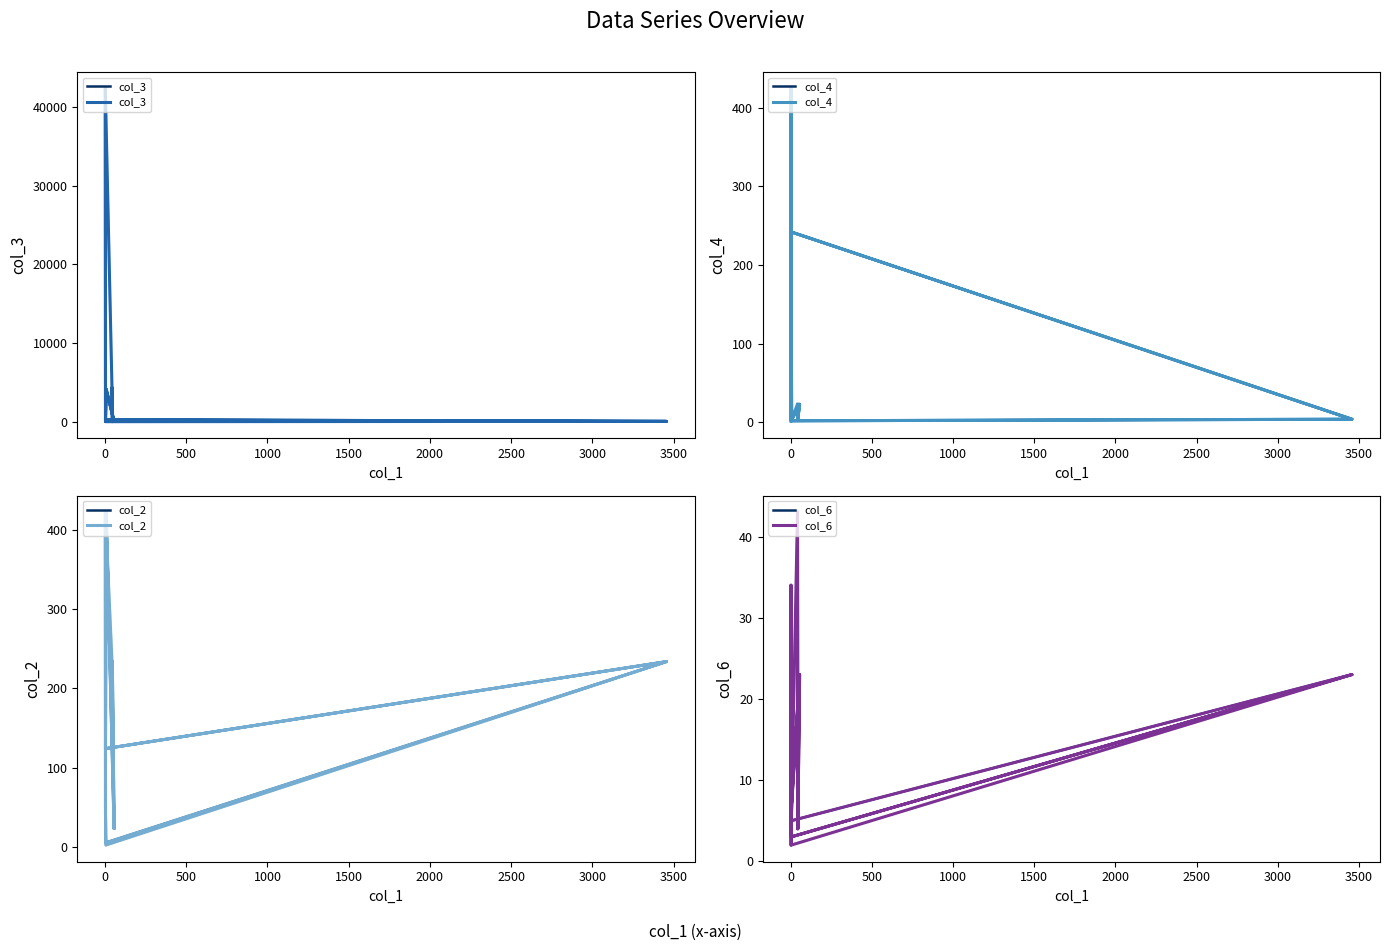

How many series are shown in this chart?

4